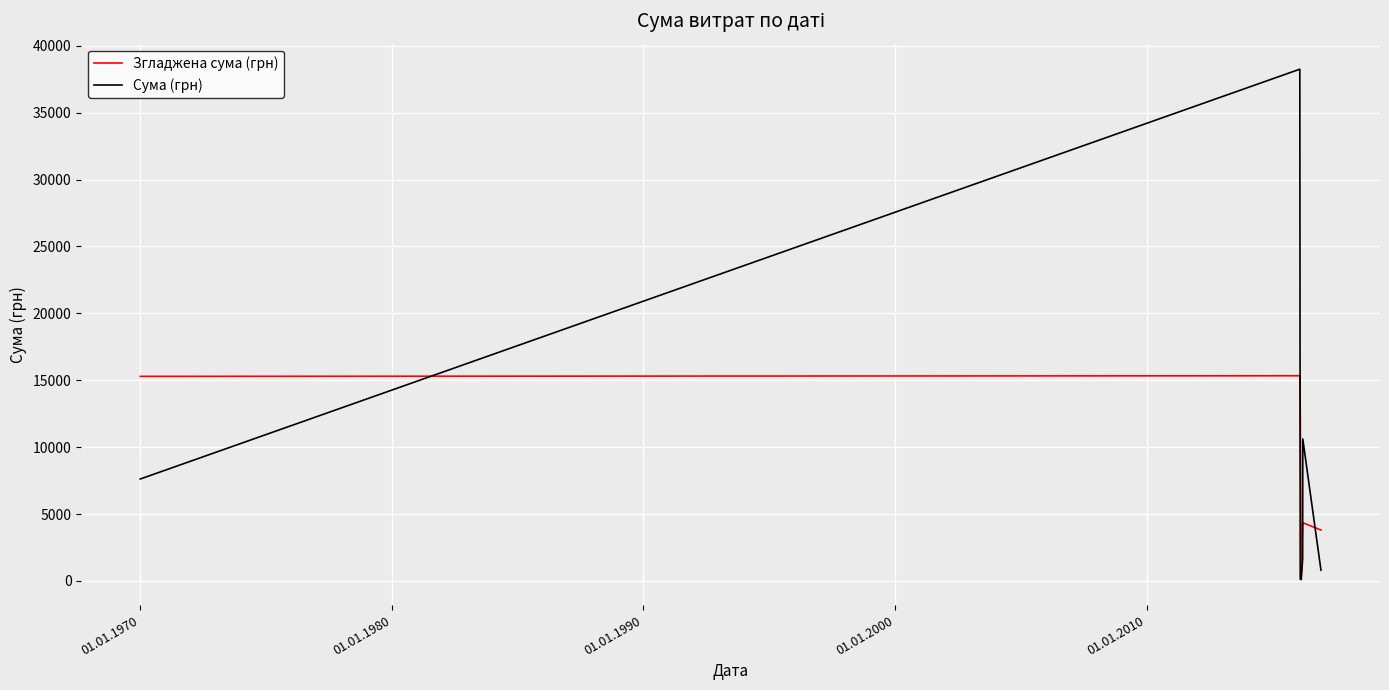

Which series has the widest spread of values?

Сума (грн)